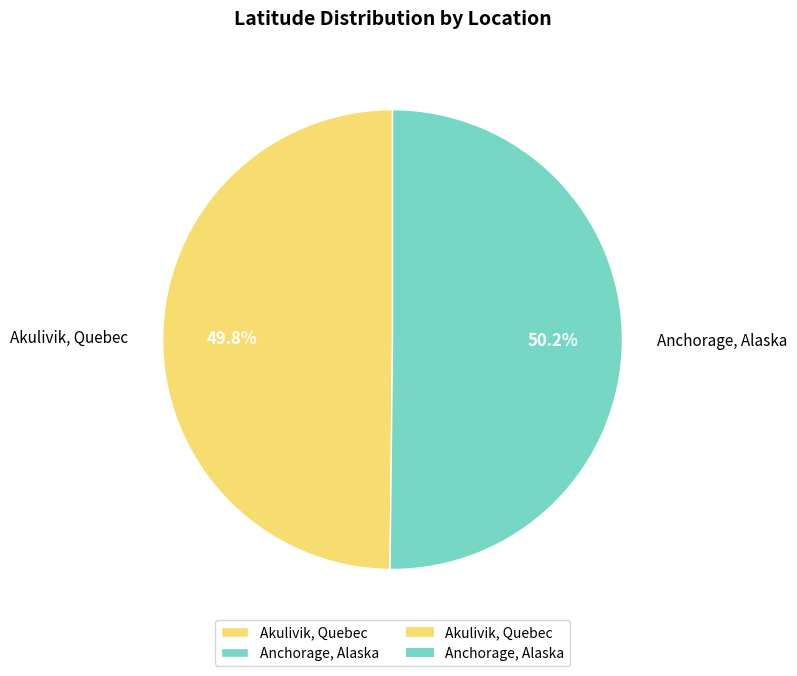

Is there any slice that represents more than half of the pie?

Yes